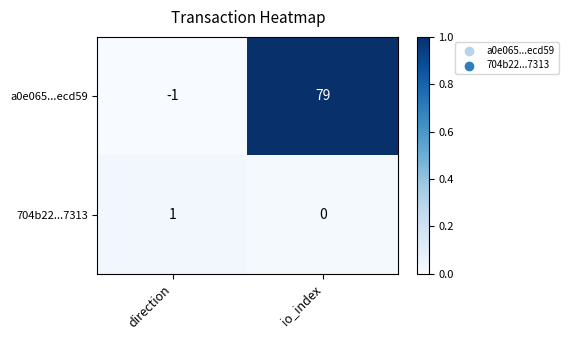

Which label corresponds to the smallest value in the chart?

direction